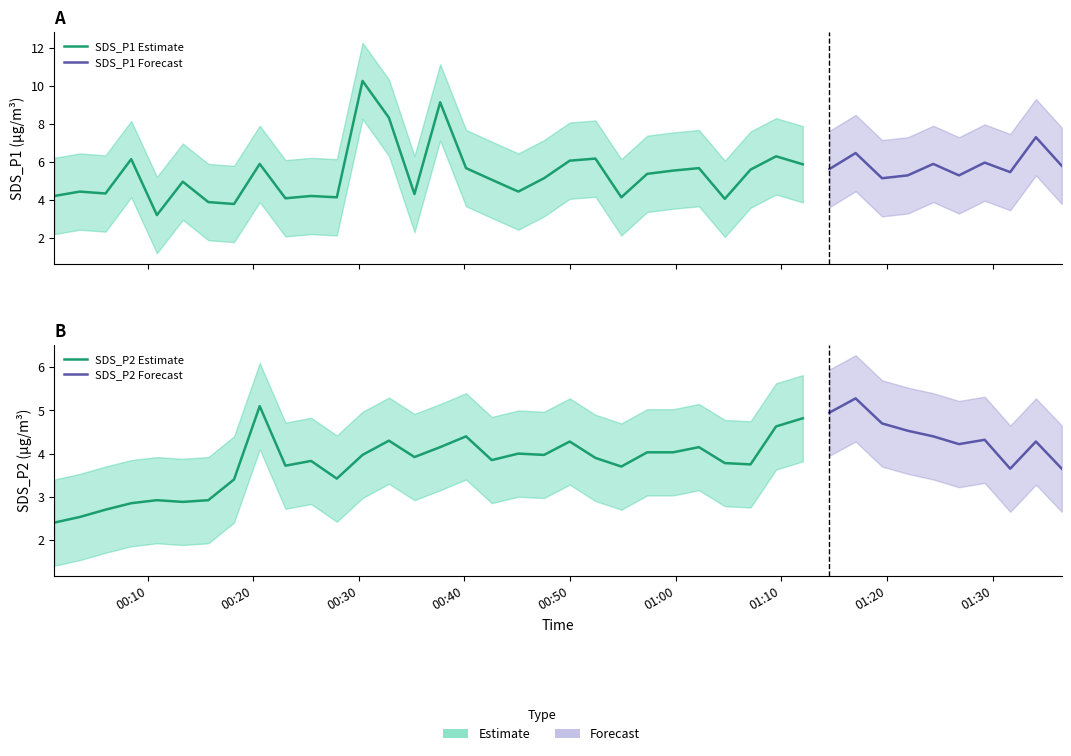

What is the sum of all SDS_P1 values?

218.9